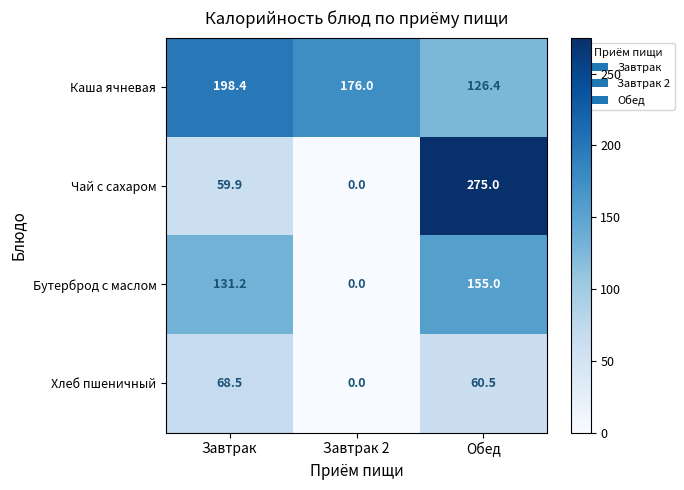

The value of Чай с сахаром at Завтрак 2 is 102.6. True or false?

False